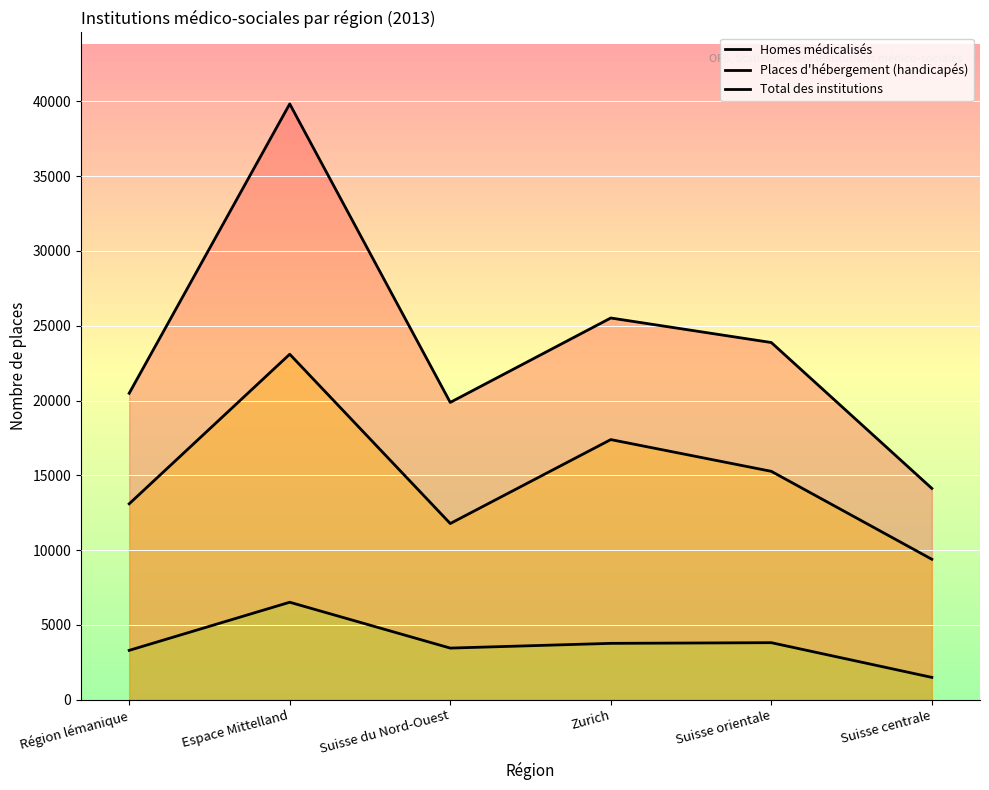

True or false: Homes médicalisés and Places d'hébergement (handicapés) intersect in this chart.

False